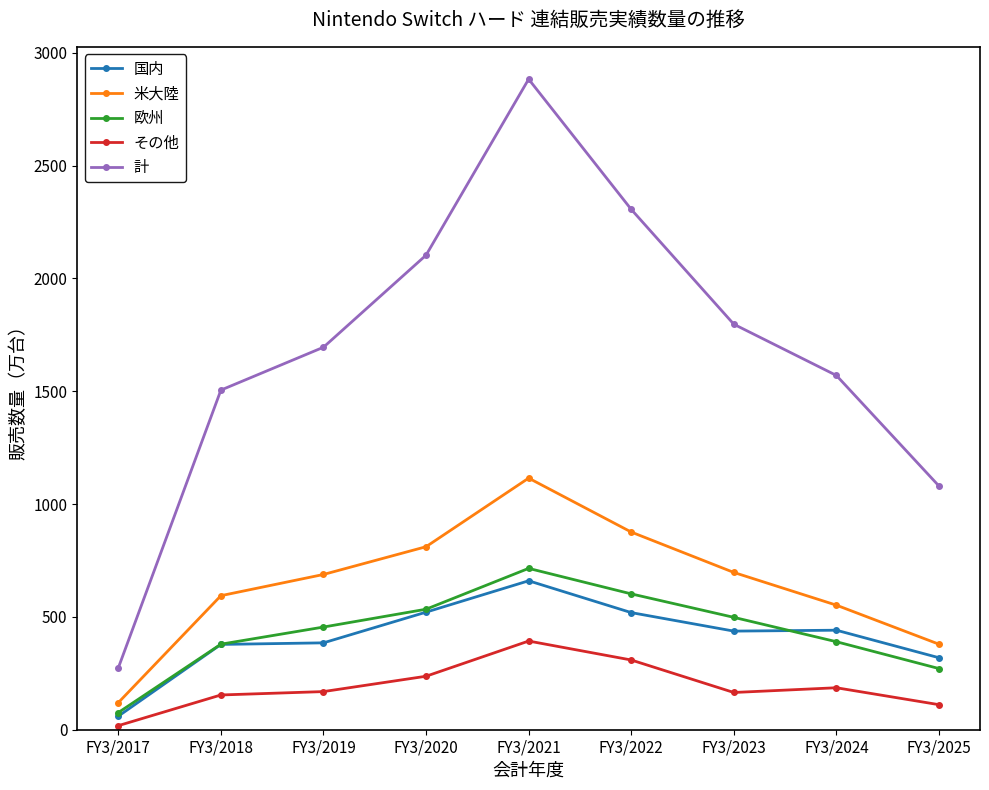

Which series has the widest spread of values?

計